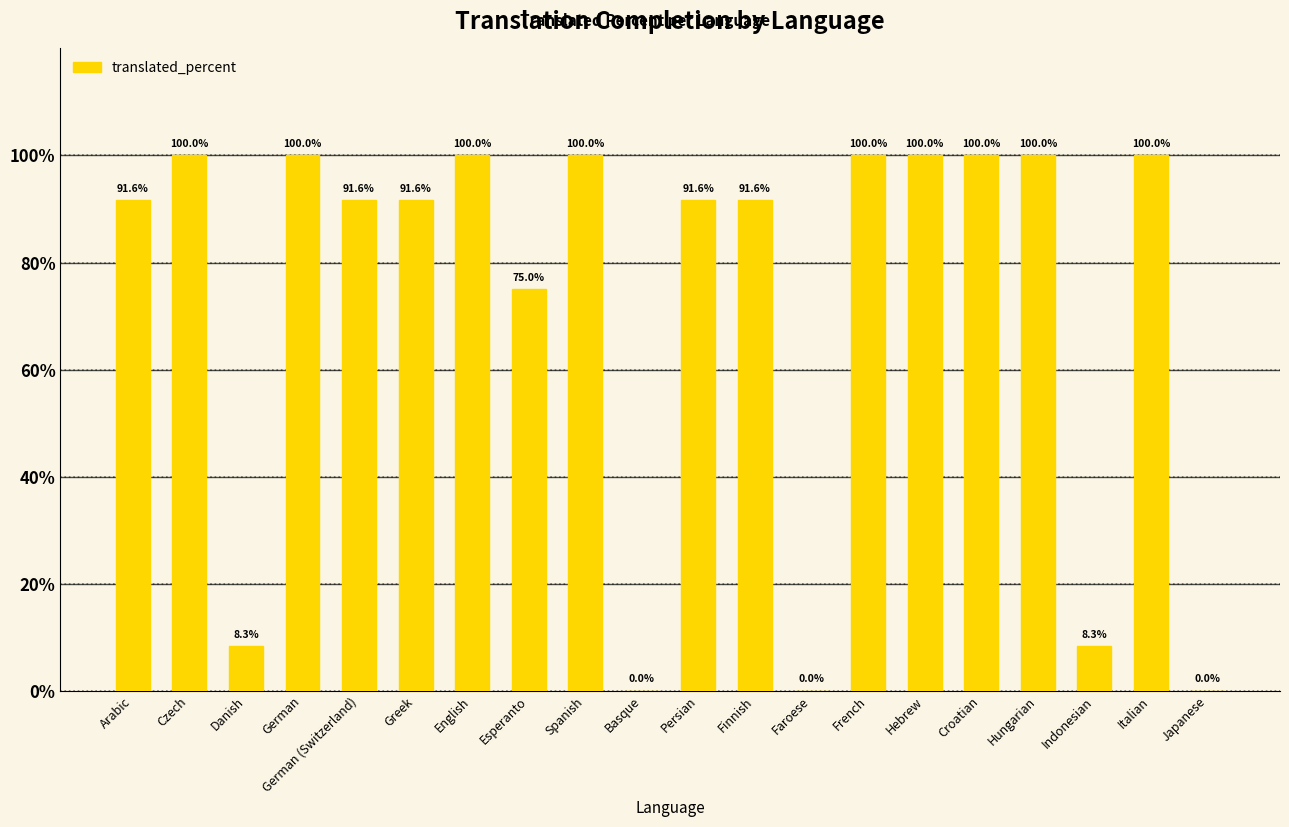

True or false: the data shows 91.6 at Persian.

True